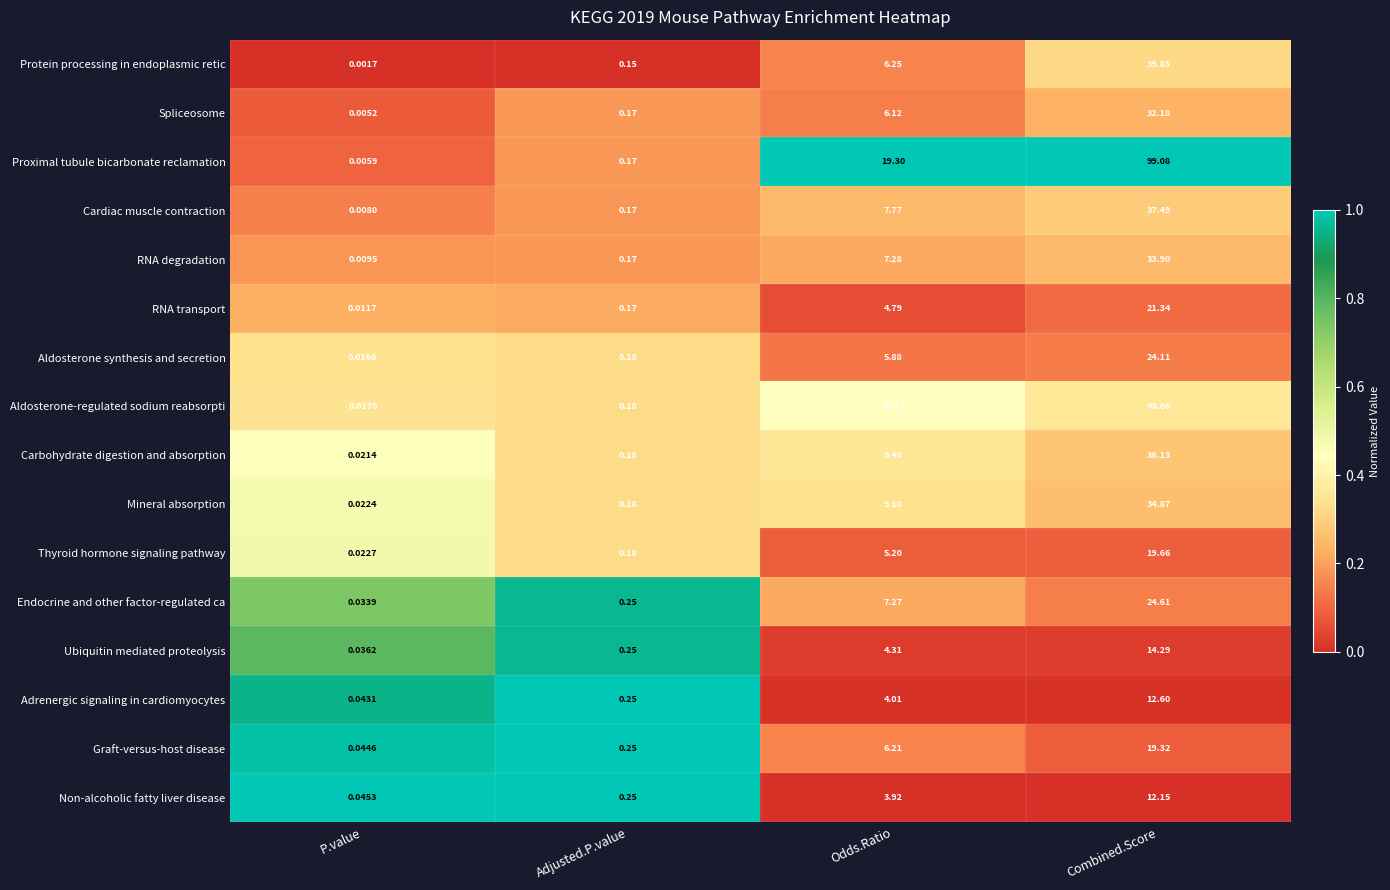

At which category is the sum across all series the highest?

Combined.Score